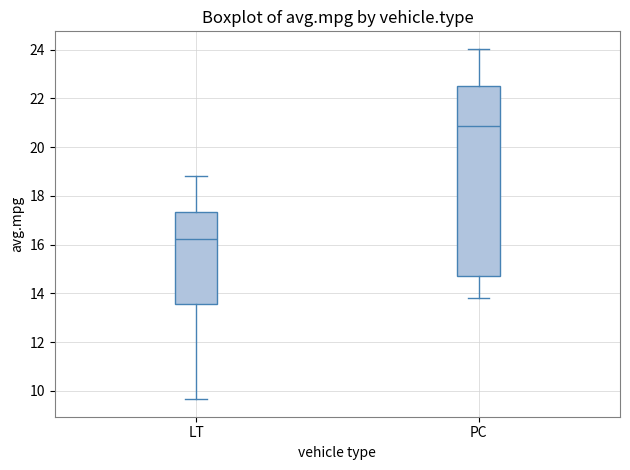

Reading left to right, read every box against the y-axis: the position of its median line, the range the box covers, and the ends of its whiskers. The values are not printed on the chart, so give them approximately, as read against the axis.

LT: median 16.2, box 13.6 to 17.4, whiskers 9.6 to 18.8
PC: median 20.8, box 14.8 to 22.4, whiskers 13.8 to 24.0